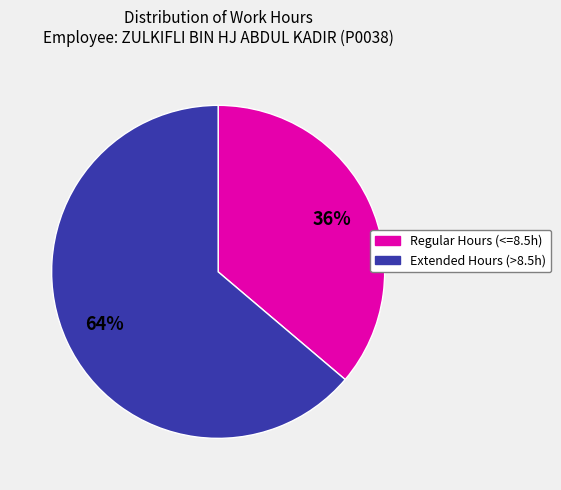

Which slice is the smallest?

Regular Hours (<=8.5h)